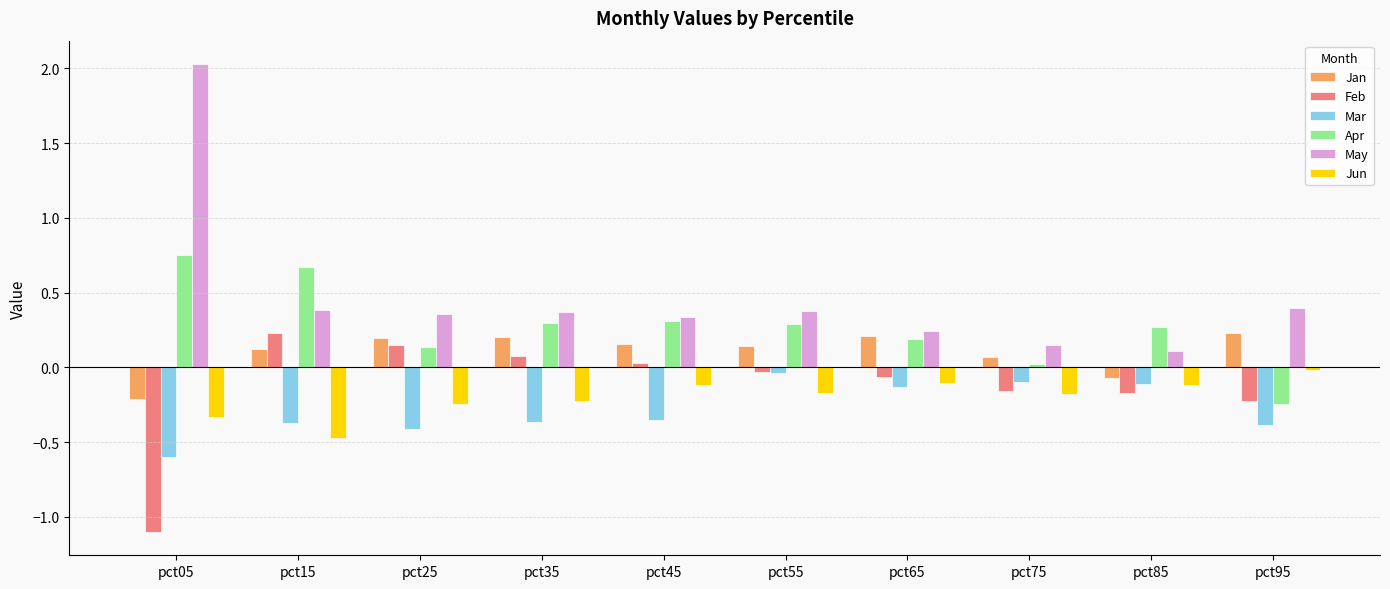

Which series has the widest spread of values?

May